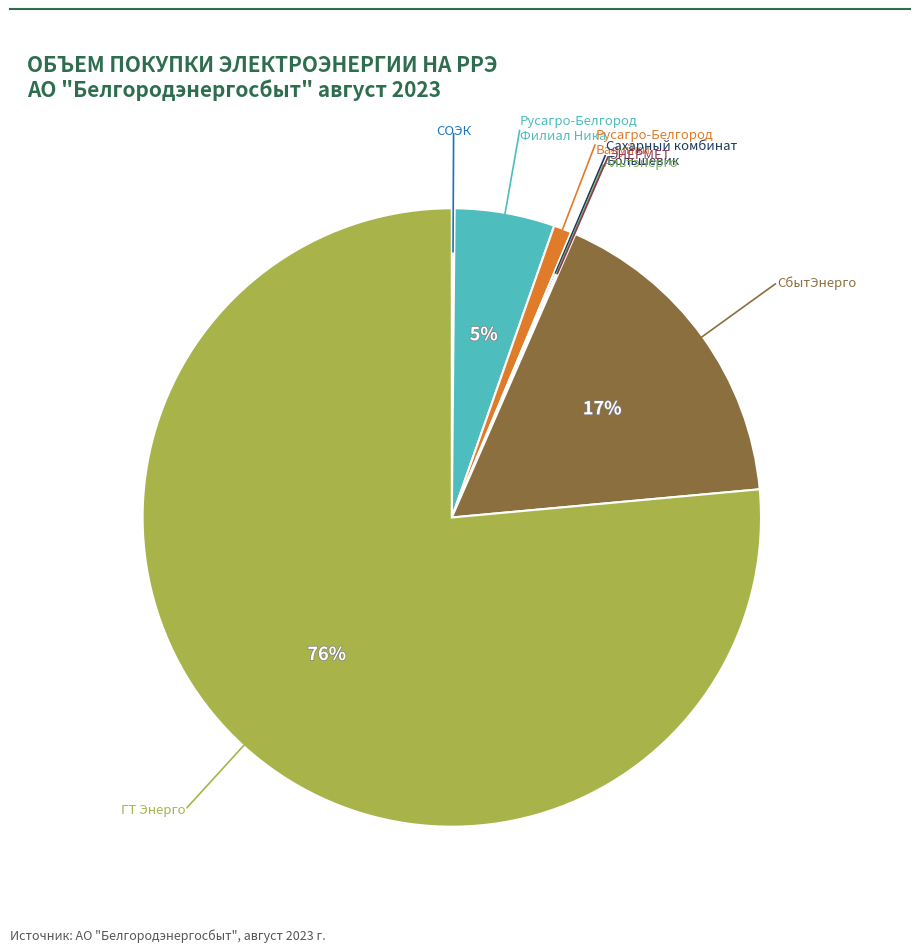

Does any single category account for the majority?

Yes